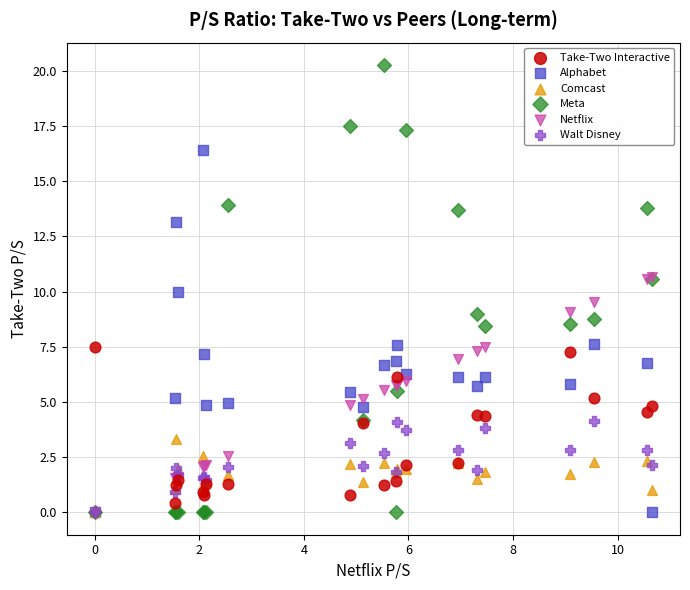

Which series has the widest spread of Y values?

Meta